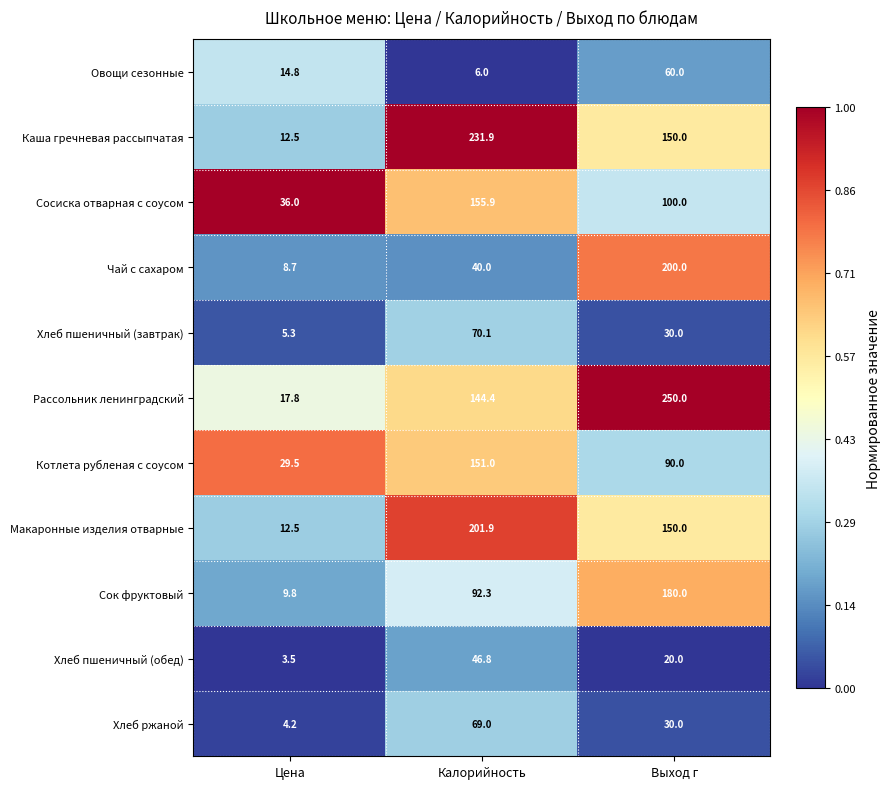

Where is Хлеб ржаной nearest to the value 36?

Выход г